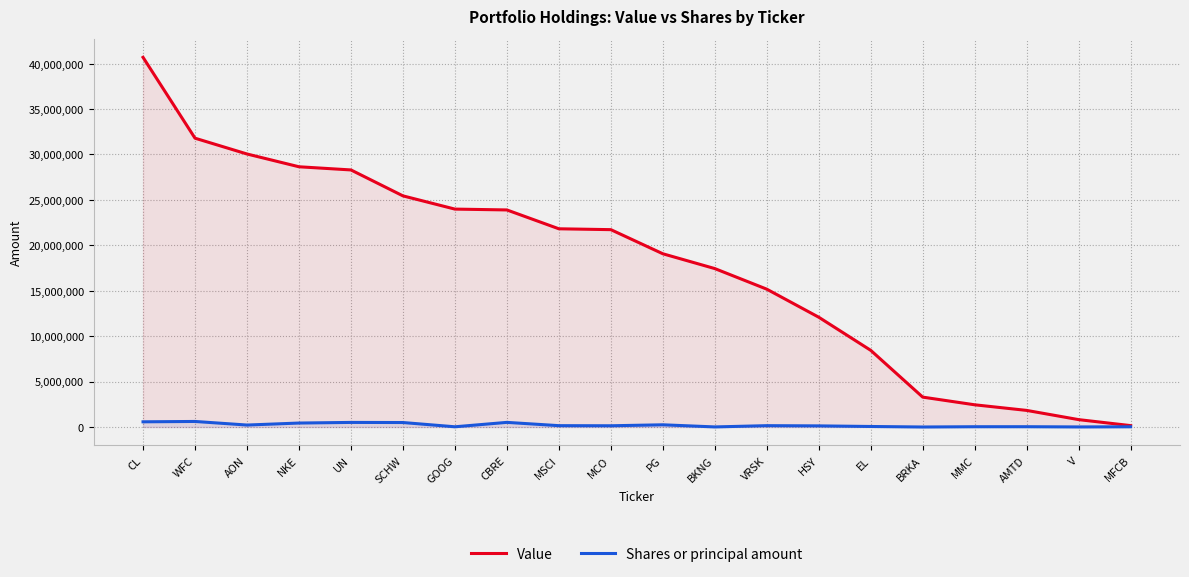

True or false: Shares or principal amount and Value intersect in this chart.

False